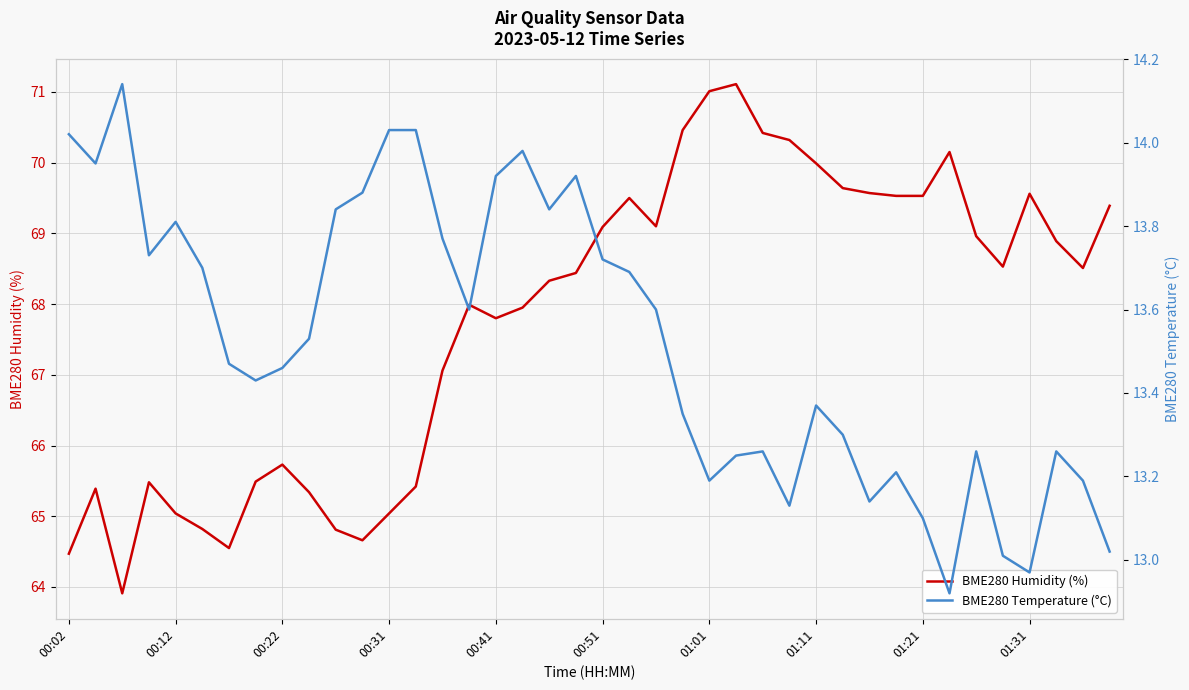

Which series has the largest range (max minus min)?

BME280 Humidity (%)